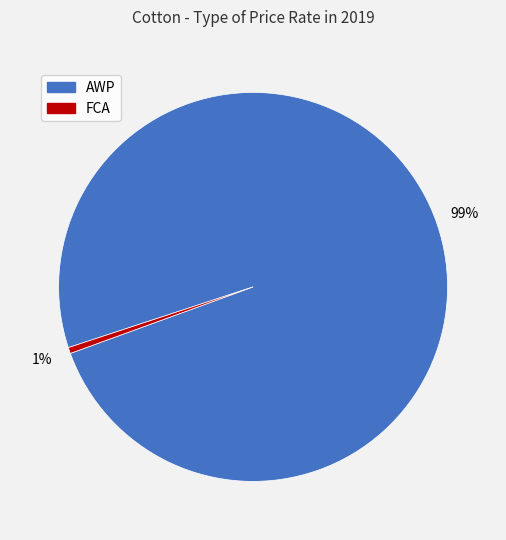

Rank the categories by value from lowest to highest.

FCA, AWP